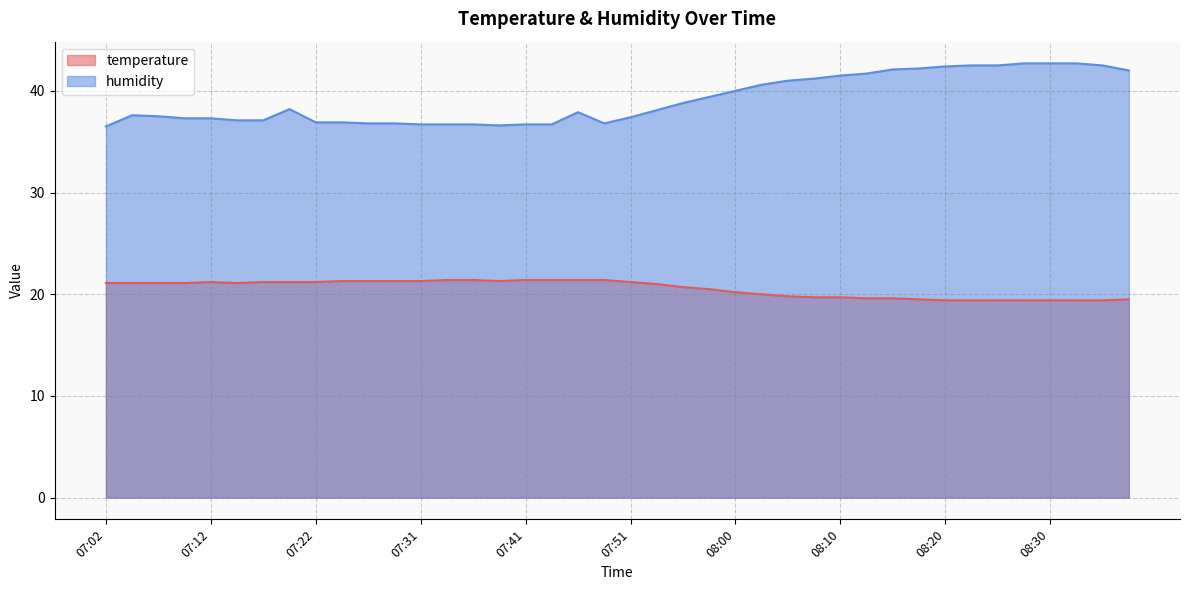

What value does the humidity series have at 07:34?

36.7